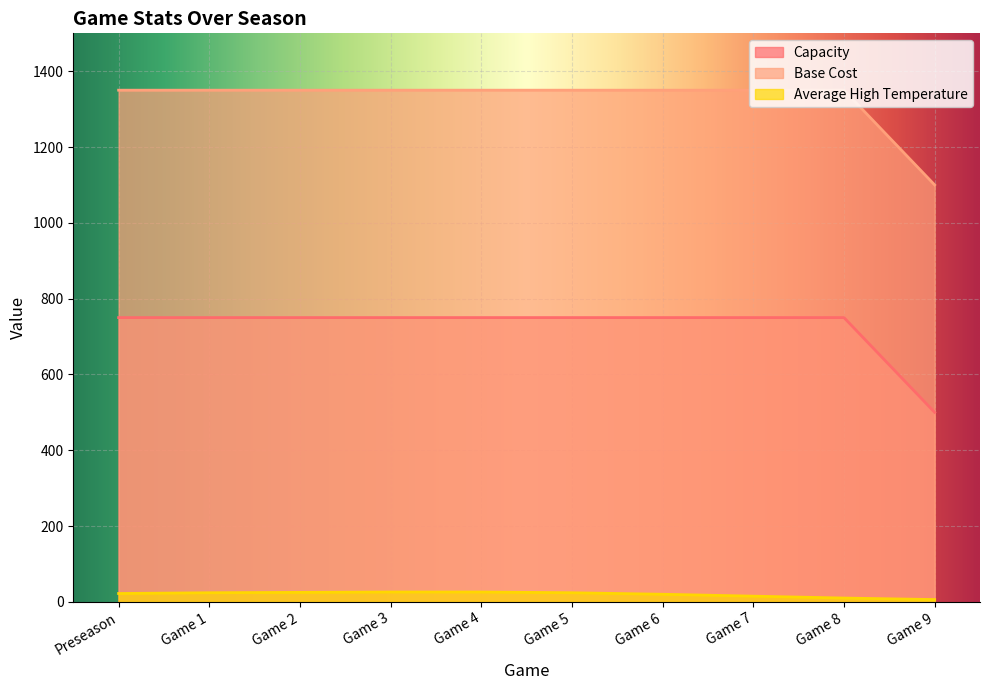

Is it true that Average High Temperature equals 28 at Game 6?

False